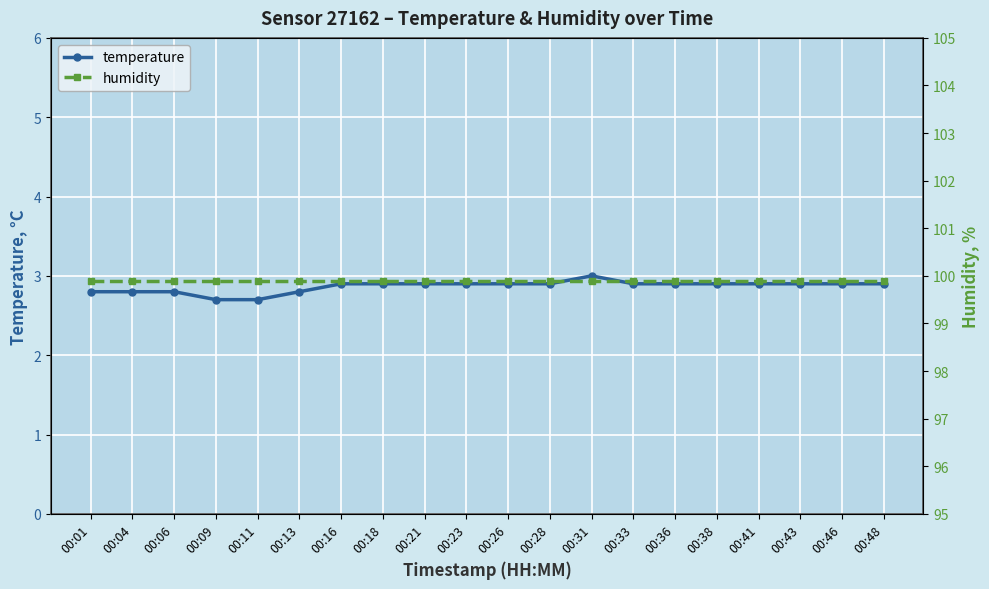

What value does the humidity series have at 00:18?

99.9